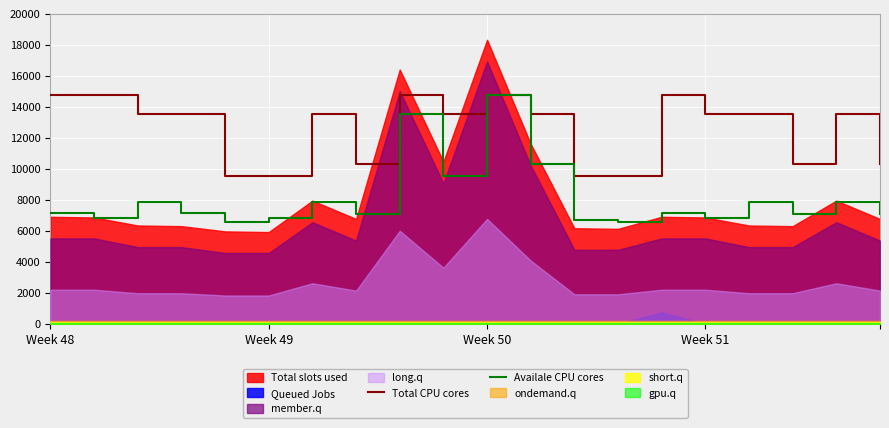

Between 7 and 9, which series saw the biggest shift?

Total CPU cores